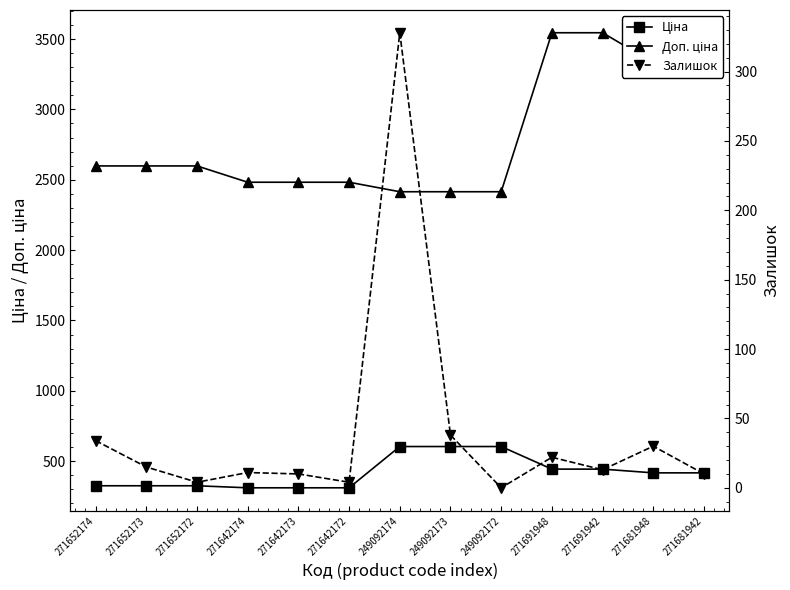

How many values in the Залишок series exceed 13?

6